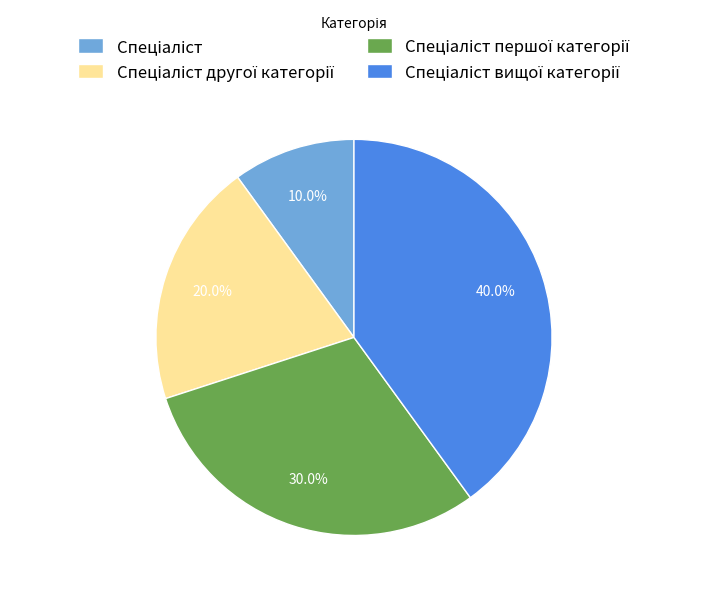

Count the number of slices in the pie.

4